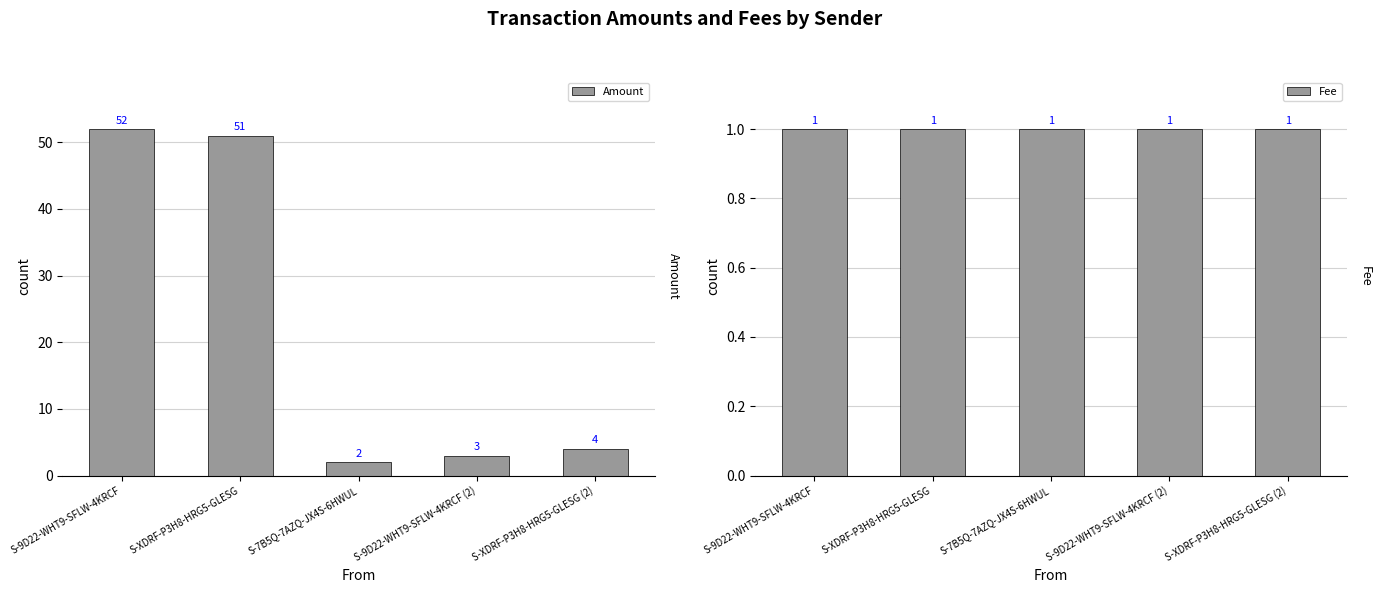

What is the label of the 3rd bar from the right?

S-7B5Q-7AZQ-JX4S-6HWUL